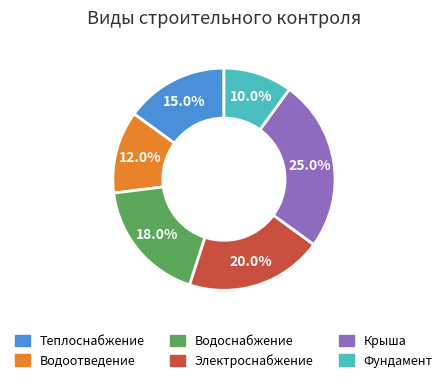

Is there any slice that represents more than half of the pie?

No